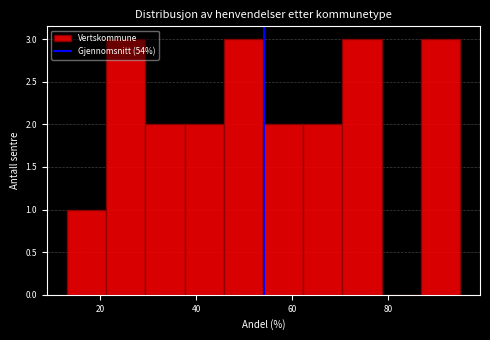

What is the height of the bar covering 62.2 to 70.4 on the x-axis? Neither the bar edges nor the heights are printed on the chart, so give them approximately, as read against the axes.

2